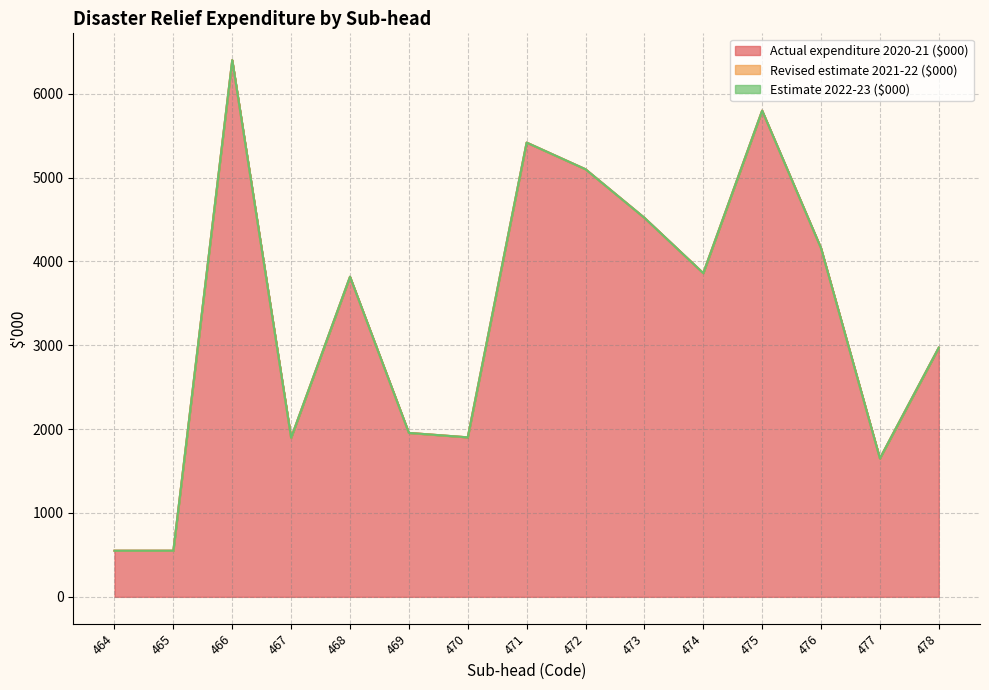

True or false: Actual expenditure 2020-21 ($000) has more than 0 interior local peaks.

True